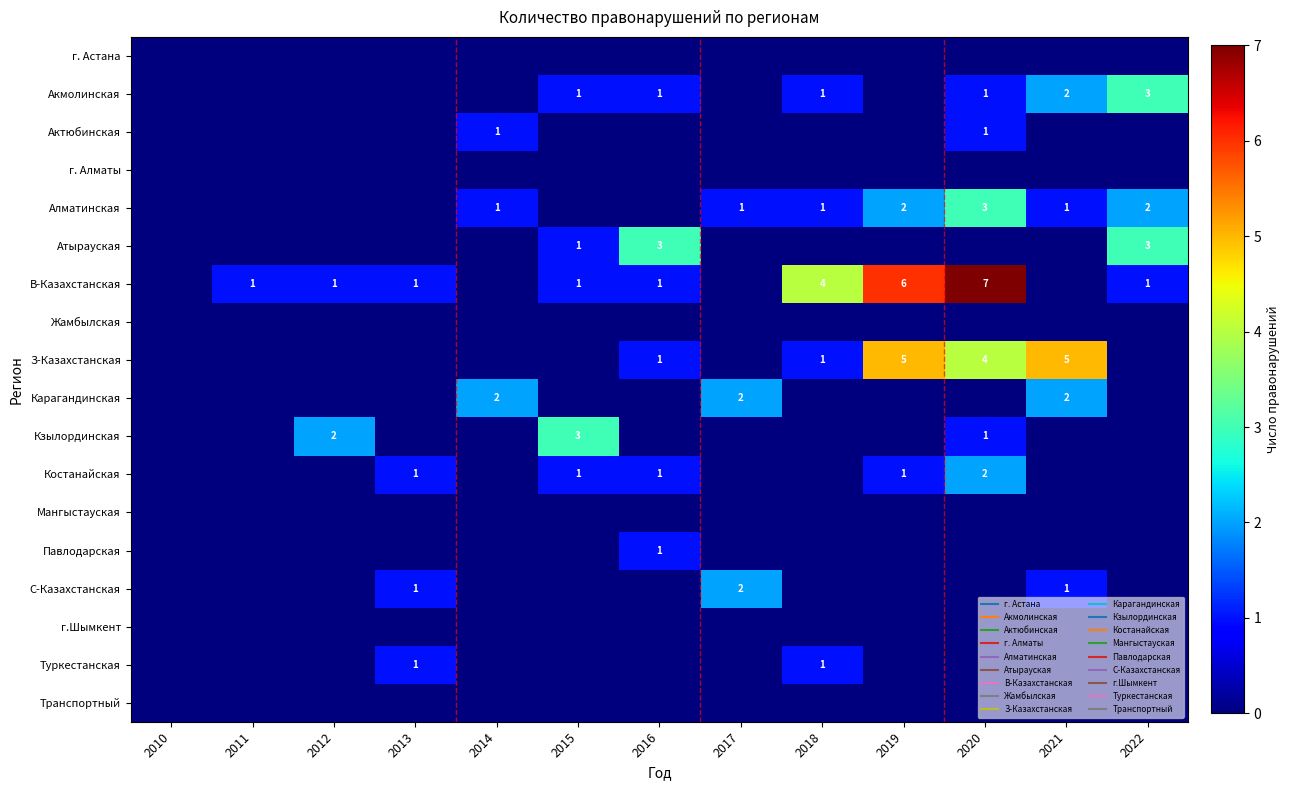

How many values in Актюбинская are above zero?

2